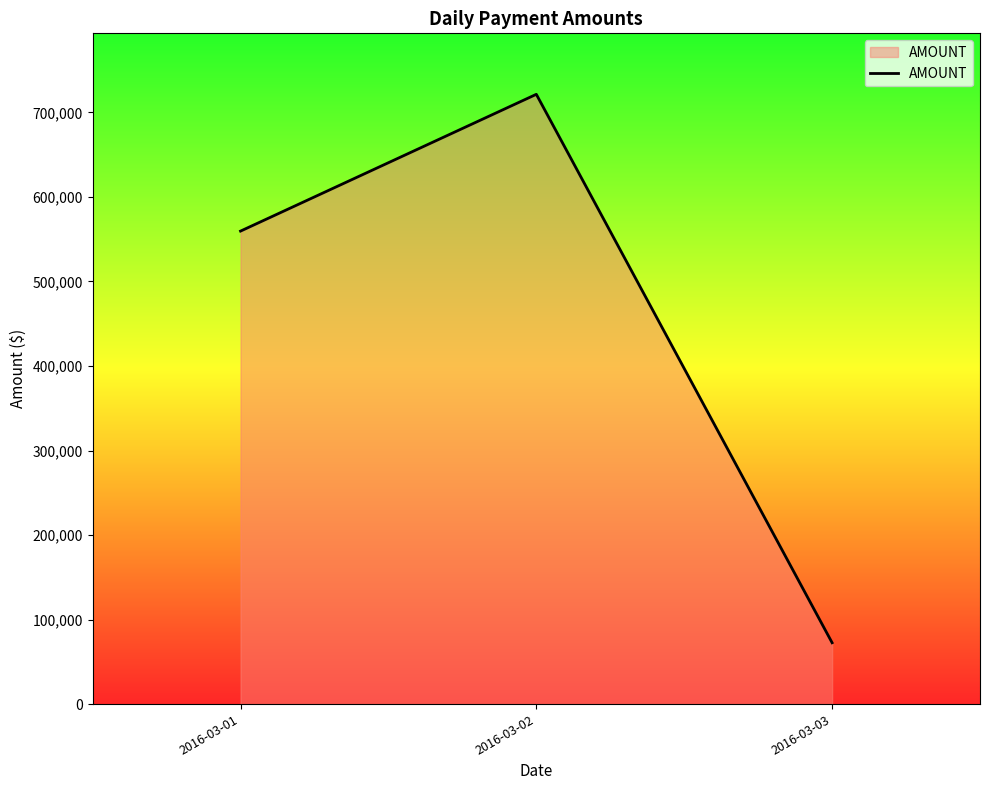

Where does the data first go above 559565?

2016-03-01